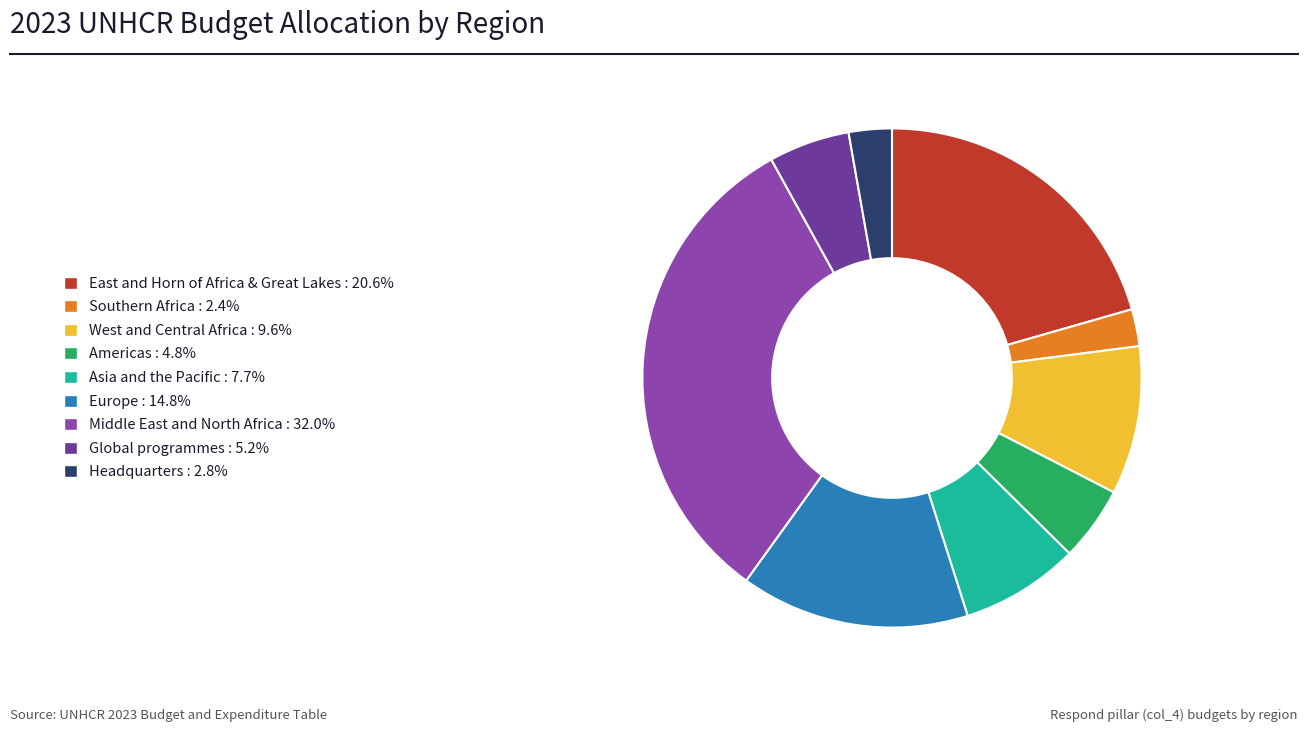

Is it true that Headquarters is 3% of the pie?

True